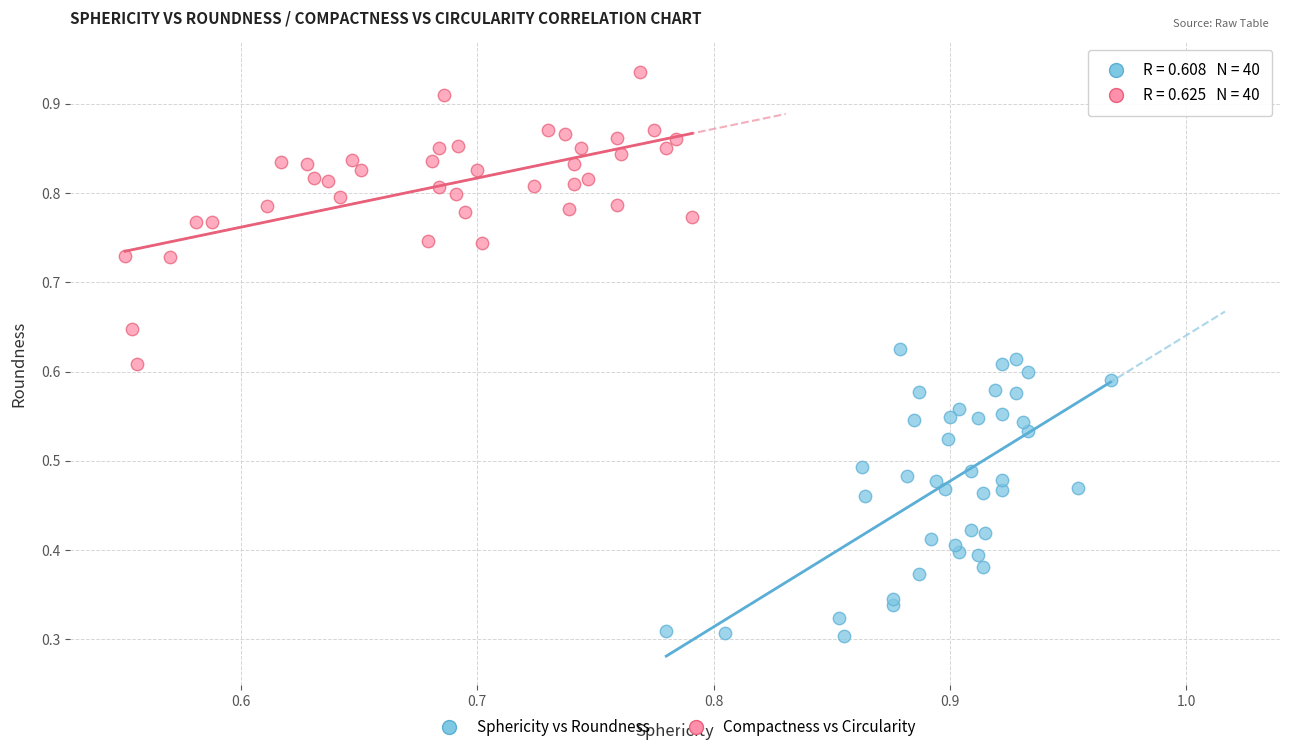

Which series contains the highest Y value?

Compactness vs Circularity